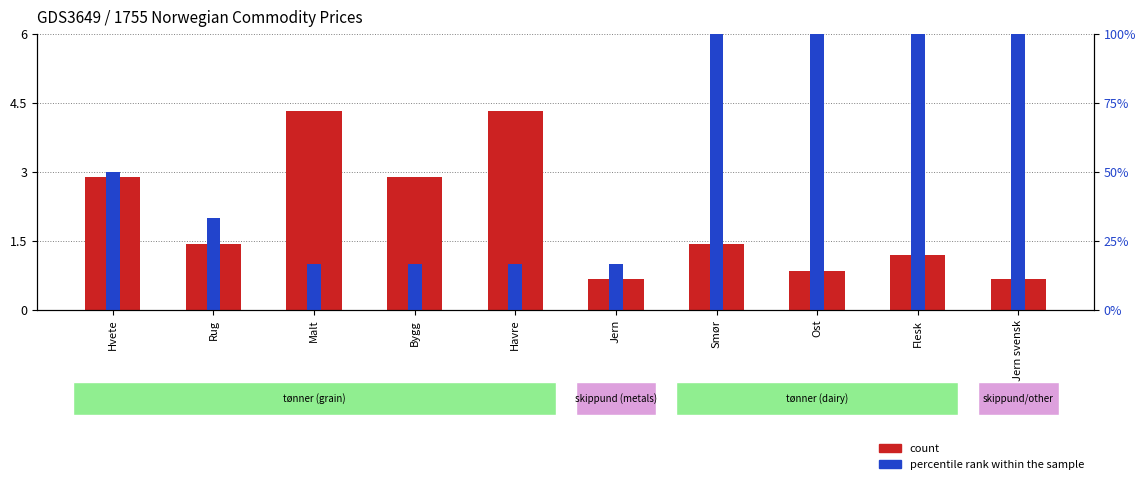

What is the label of the 7th bar from the right?

Bygg